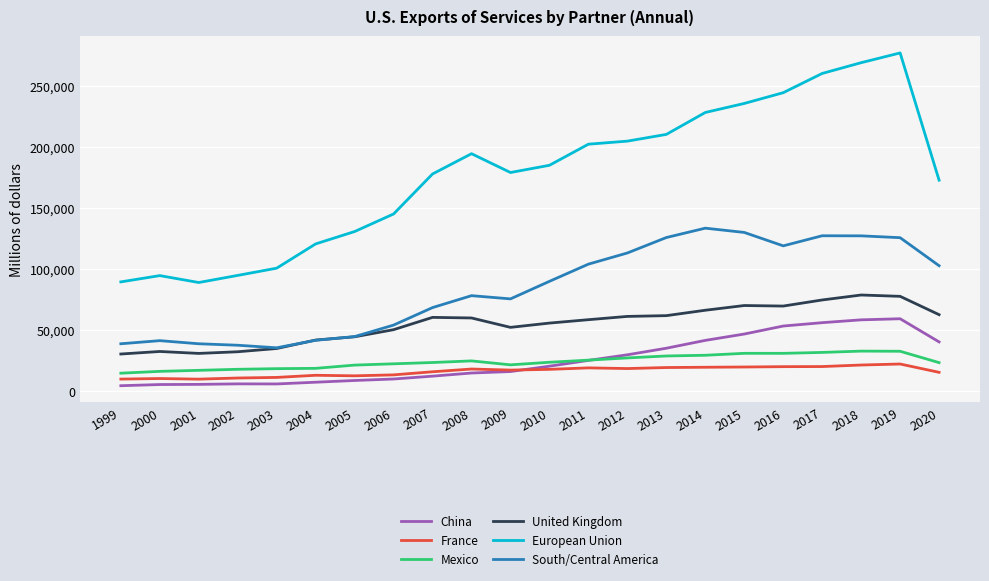

What are all the series names shown in the legend?

China, France, Mexico, United Kingdom, European Union, South/Central America